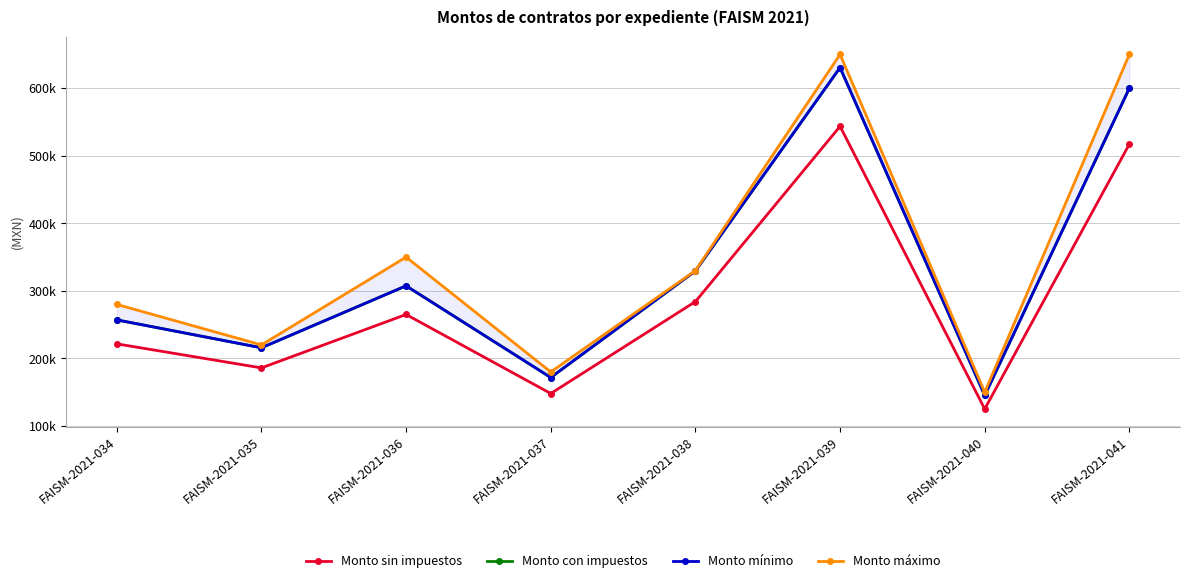

Is it true that Monto sin impuestos equals 495196.8 at FAISM-2021-038?

False